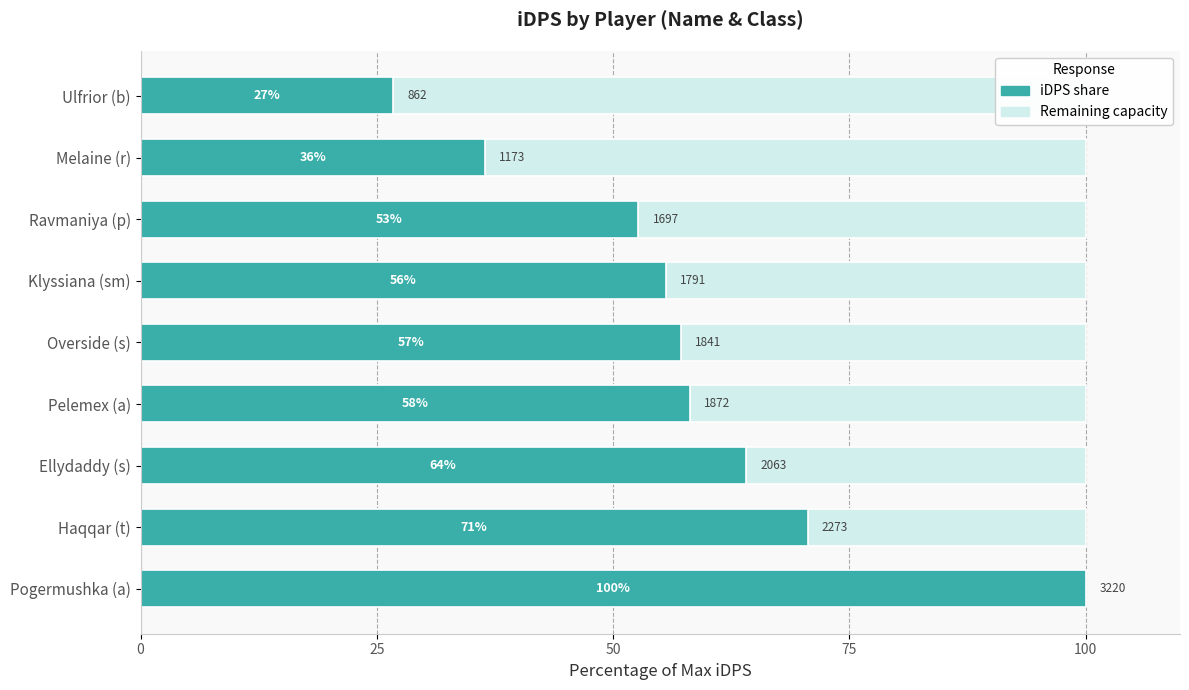

How many data points are above 57?

5